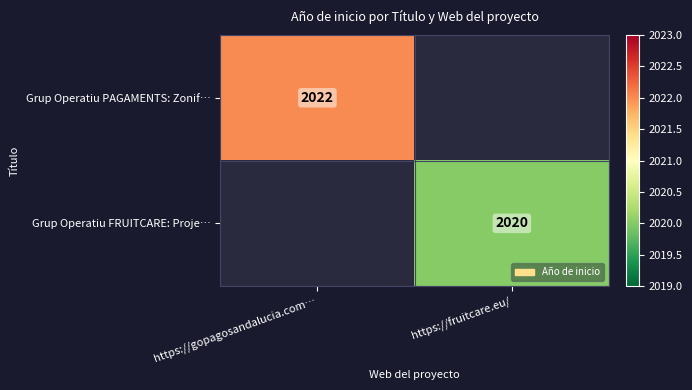

Is the value of Grup Operatiu PAGAMENTS: Zonif… at https://gopagosandalucia.com… greater than the value of Grup Operatiu FRUITCARE: Proje… at https://fruitcare.eu/?

Yes